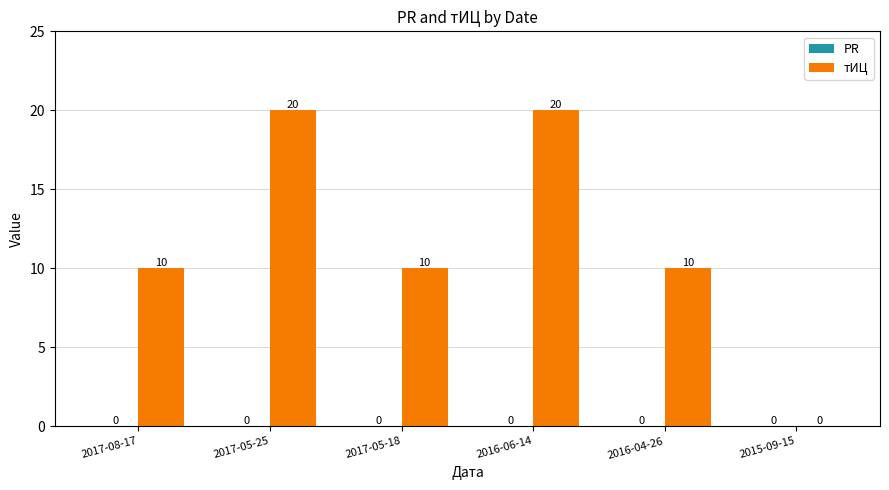

What is the sum of all values?

70